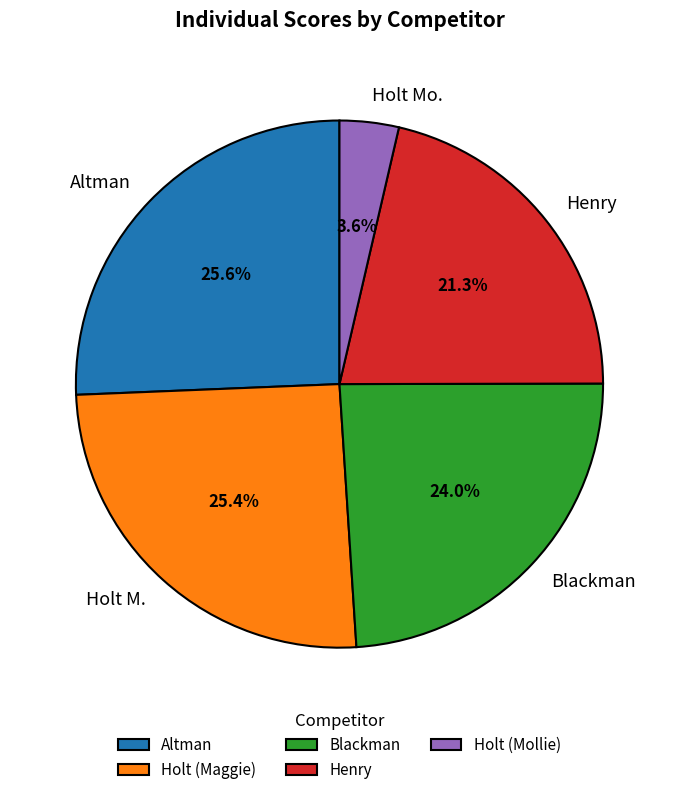

The Henry slice represents 21% of the pie. True or false?

True